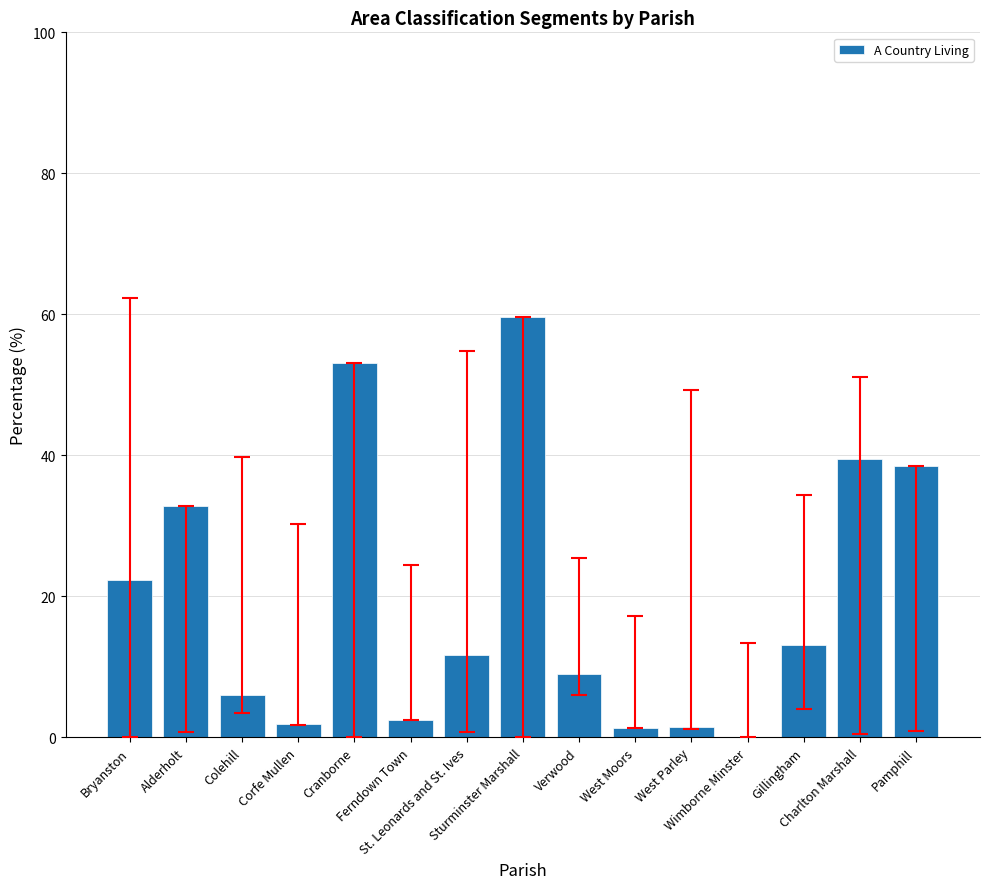

What is the maximum value shown in the chart?

59.6